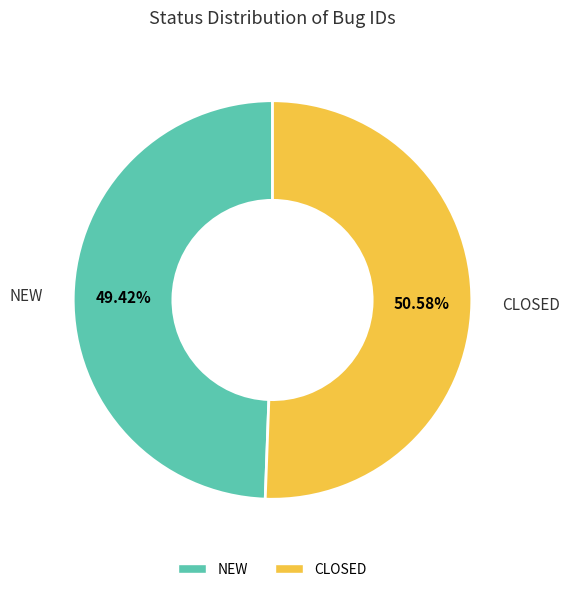

How many slices are in this pie chart?

2